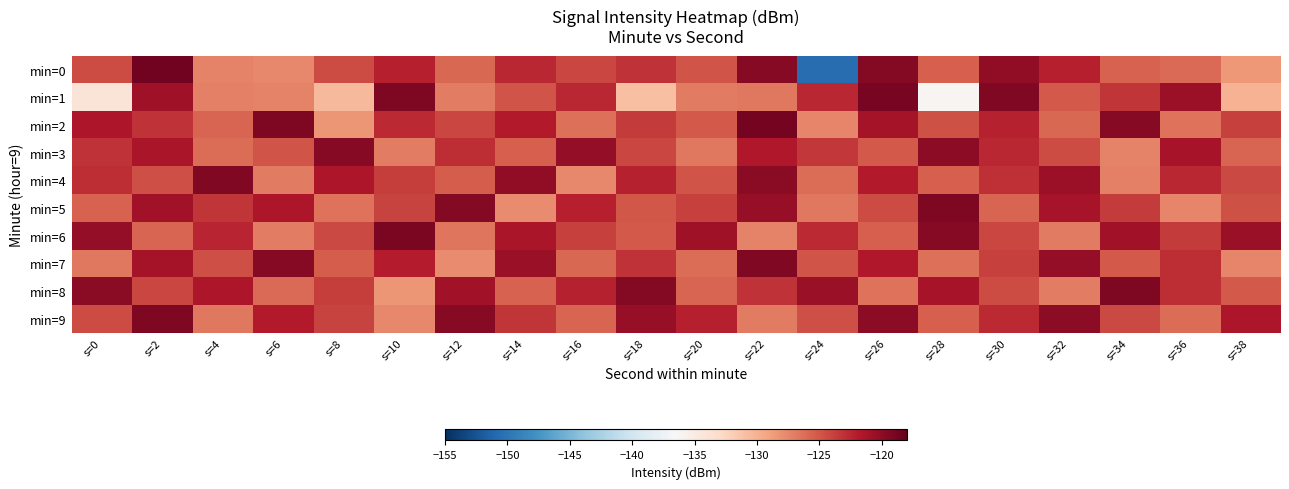

Reading left to right, list all the values displayed in this chart.

min=0: s=0=-124.4	s=2=-118.7	s=4=-127.4	s=6=-127.6	s=8=-124.4	s=10=-122.1	s=12=-125.9	s=14=-122.5	s=16=-124.1	s=18=-123.1	s=20=-124.8	s=22=-119.6	s=24=-150.6	s=26=-119.6	s=28=-125.4	s=30=-120.1	s=32=-122.1	s=34=-125.6	s=36=-126.1	s=38=-128.5
min=1: s=0=-134.2	s=2=-120.8	s=4=-127.2	s=6=-127.4	s=8=-130.5	s=10=-119.3	s=12=-127.0	s=14=-124.9	s=16=-122.6	s=18=-130.9	s=20=-126.8	s=22=-126.8	s=24=-122.6	s=26=-119.0	s=28=-136.2	s=30=-119.4	s=32=-125.2	s=34=-123.3	s=36=-120.6	s=38=-130.1
min=2: s=0=-121.5	s=2=-123.2	s=4=-125.8	s=6=-119.3	s=8=-128.4	s=10=-122.7	s=12=-124.1	s=14=-121.9	s=16=-126.3	s=18=-123.6	s=20=-125.2	s=22=-118.8	s=24=-127.4	s=26=-121.1	s=28=-124.7	s=30=-122.3	s=32=-125.9	s=34=-119.7	s=36=-126.5	s=38=-123.8
min=3: s=0=-123.1	s=2=-121.4	s=4=-126.2	s=6=-124.8	s=8=-119.6	s=10=-127.1	s=12=-122.9	s=14=-125.5	s=16=-120.3	s=18=-124.2	s=20=-126.8	s=22=-121.7	s=24=-123.4	s=26=-125.1	s=28=-119.9	s=30=-122.6	s=32=-124.4	s=34=-127.3	s=36=-121.2	s=38=-125.7
min=4: s=0=-122.8	s=2=-124.6	s=4=-119.4	s=6=-126.9	s=8=-121.5	s=10=-123.7	s=12=-125.3	s=14=-120.1	s=16=-127.6	s=18=-122.2	s=20=-124.9	s=22=-119.8	s=24=-126.1	s=26=-121.8	s=28=-125.4	s=30=-123.0	s=32=-120.7	s=34=-127.2	s=36=-122.5	s=38=-124.3
min=5: s=0=-125.6	s=2=-120.9	s=4=-123.3	s=6=-121.6	s=8=-126.4	s=10=-124.0	s=12=-119.5	s=14=-127.8	s=16=-122.1	s=18=-125.0	s=20=-123.8	s=22=-120.4	s=24=-126.7	s=26=-124.5	s=28=-119.2	s=30=-125.8	s=32=-121.3	s=34=-123.6	s=36=-127.5	s=38=-124.7
min=6: s=0=-120.2	s=2=-125.7	s=4=-122.4	s=6=-127.0	s=8=-124.3	s=10=-119.1	s=12=-126.6	s=14=-121.4	s=16=-123.9	s=18=-125.2	s=20=-120.8	s=22=-127.3	s=24=-122.7	s=26=-125.5	s=28=-119.6	s=30=-124.1	s=32=-126.9	s=34=-121.0	s=36=-123.5	s=38=-120.5
min=7: s=0=-126.8	s=2=-121.1	s=4=-124.6	s=6=-119.7	s=8=-125.3	s=10=-122.0	s=12=-127.7	s=14=-120.6	s=16=-125.9	s=18=-123.2	s=20=-126.1	s=22=-119.4	s=24=-124.8	s=26=-121.7	s=28=-126.3	s=30=-123.8	s=32=-120.3	s=34=-125.1	s=36=-122.9	s=38=-127.4
min=8: s=0=-119.8	s=2=-124.2	s=4=-121.5	s=6=-126.0	s=8=-123.7	s=10=-128.3	s=12=-120.9	s=14=-125.6	s=16=-122.3	s=18=-119.5	s=20=-125.8	s=22=-123.1	s=24=-120.6	s=26=-126.5	s=28=-121.2	s=30=-124.4	s=32=-127.1	s=34=-119.3	s=36=-122.8	s=38=-125.2
min=9: s=0=-124.5	s=2=-119.2	s=4=-126.7	s=6=-121.8	s=8=-124.0	s=10=-127.6	s=12=-119.6	s=14=-123.3	s=16=-125.7	s=18=-120.4	s=20=-122.1	s=22=-126.9	s=24=-124.6	s=26=-119.9	s=28=-125.4	s=30=-122.7	s=32=-120.0	s=34=-124.3	s=36=-126.1	s=38=-121.6